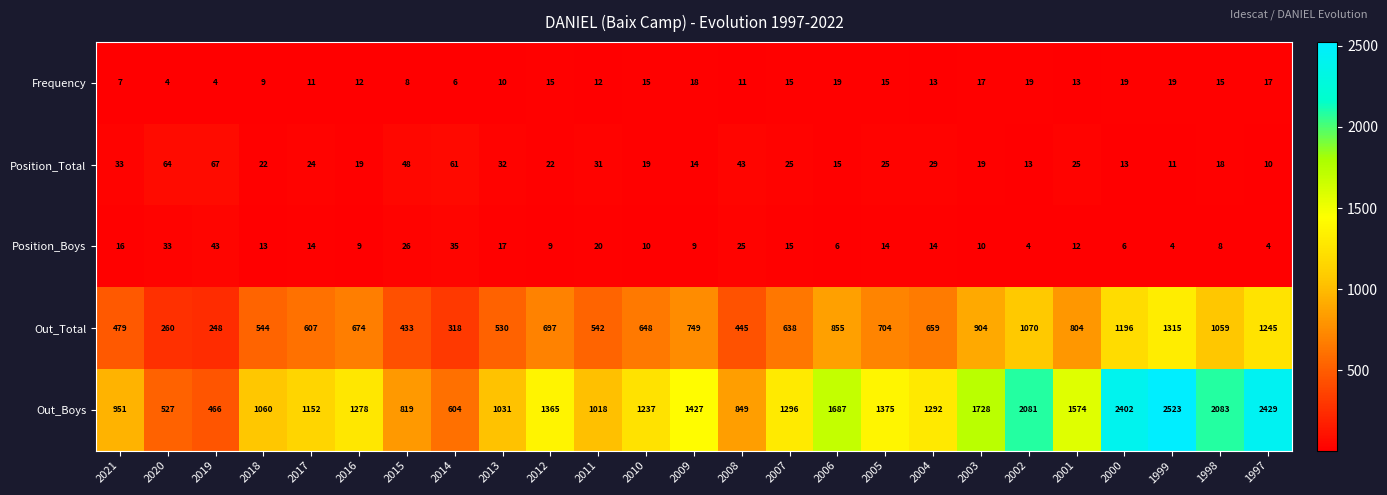

Is it true that Out_Total equals 771 at 2021?

False